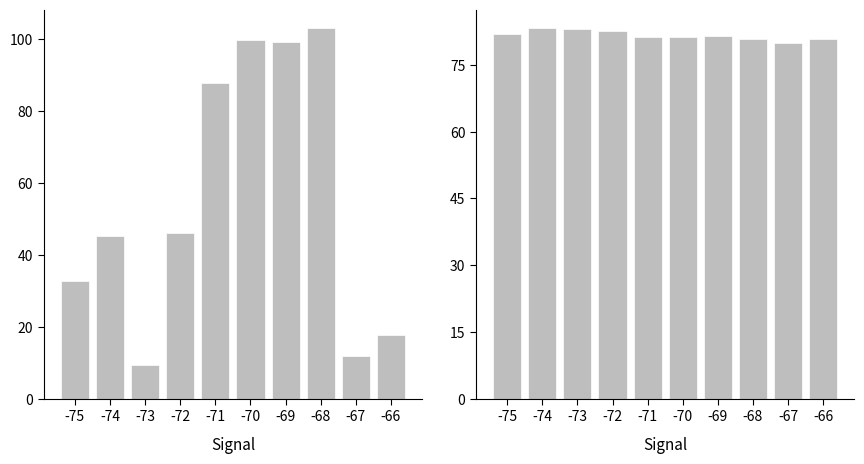

The BME280_humidity mean series shows 81.3 at -71. True or false?

True